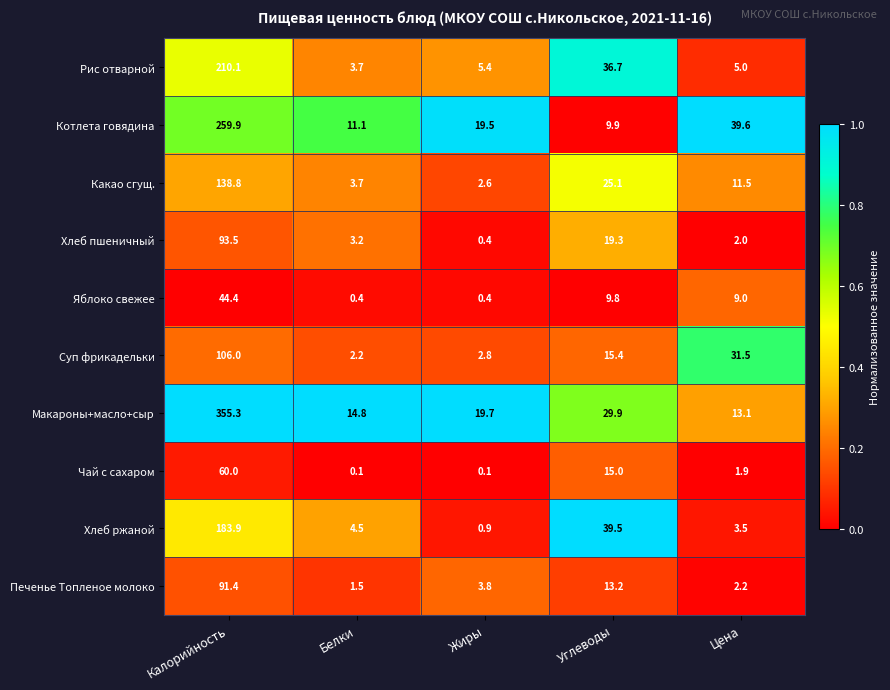

At how many categories does at least one series exceed 0?

5